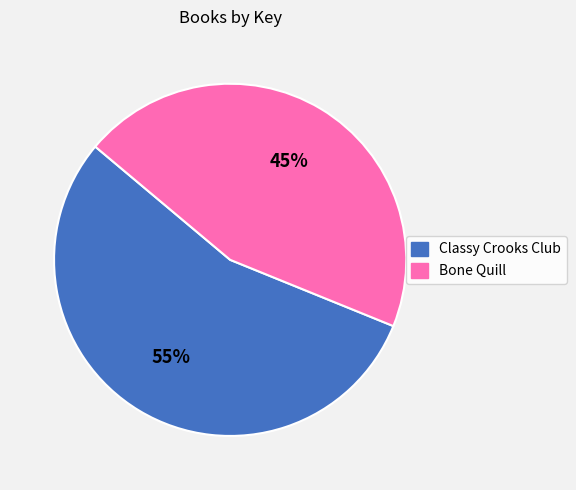

Rank the categories by value from highest to lowest.

Classy Crooks Club, Bone Quill